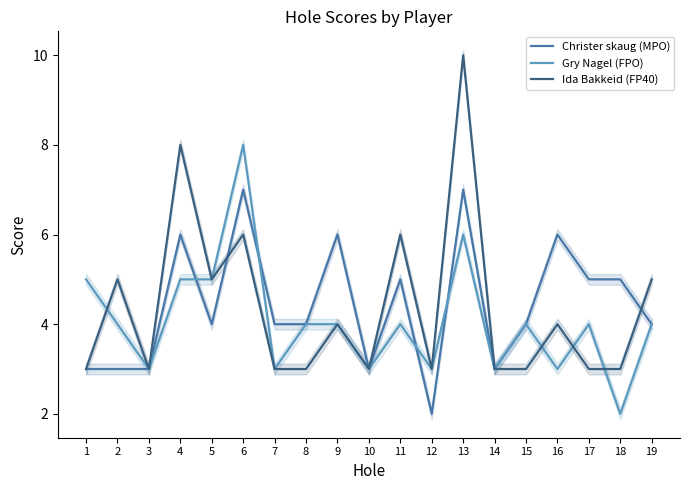

Is the value of Gry Nagel (FPO) at 8 greater than the value of Christer skaug (MPO) at 7?

No